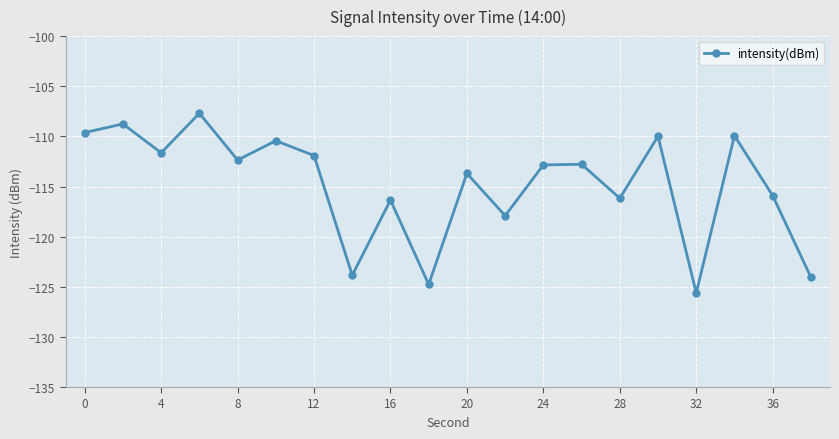

What is the difference between the maximum and minimum values?

17.9